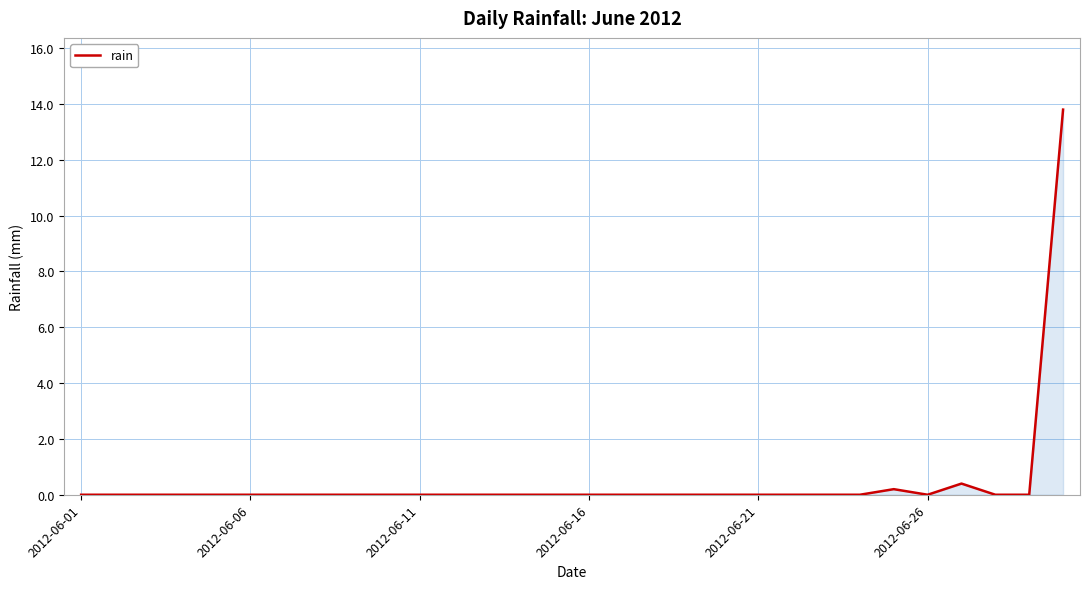

What is the difference between the maximum and minimum values?

13.8